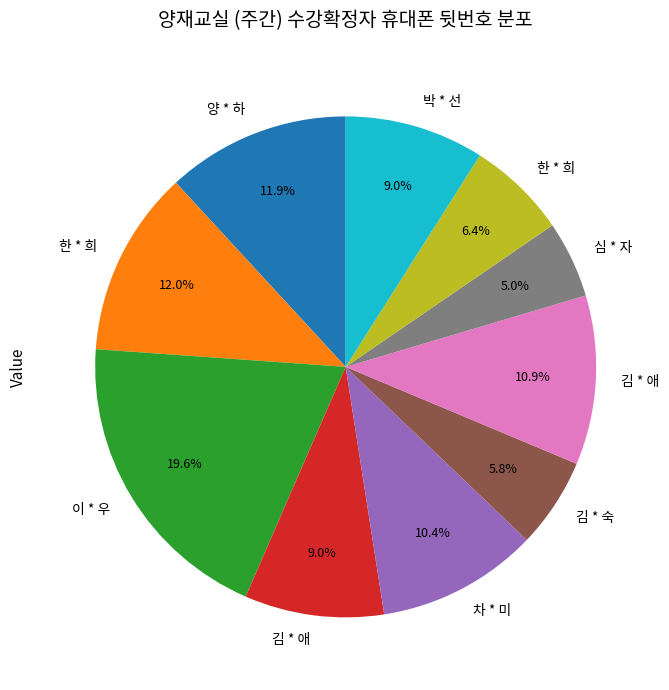

Is there a majority slice in this chart?

No